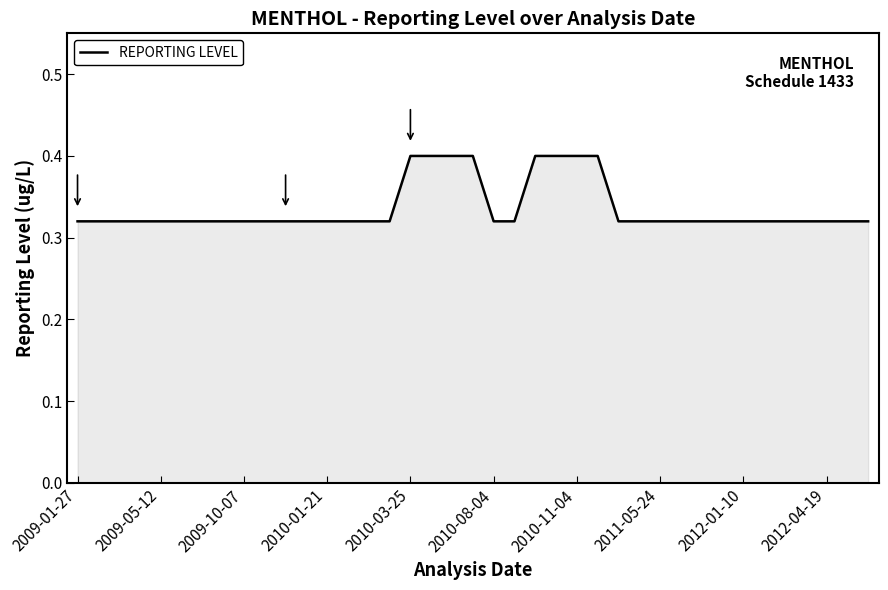

What is the difference between the second highest and second lowest values?

0.1